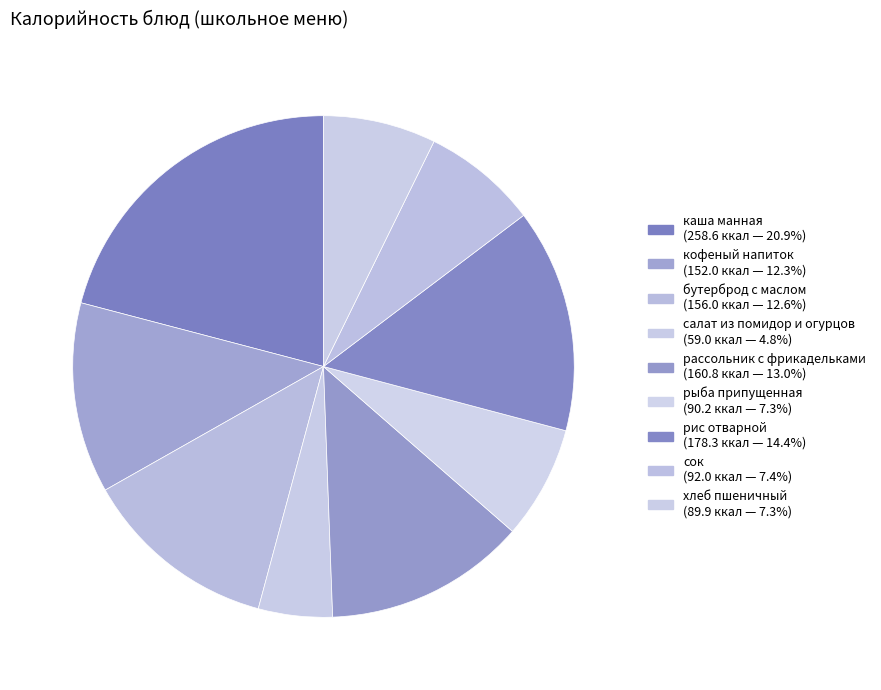

Which slice is the smallest?

салат из помидор и огурцов